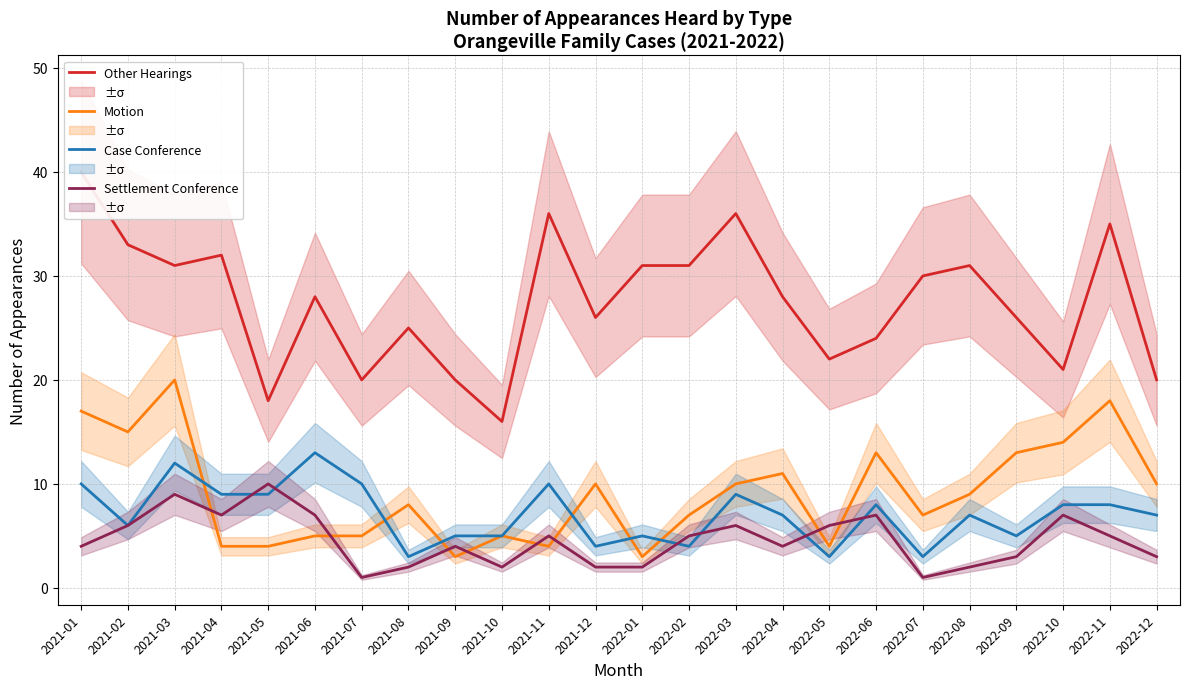

At which category is the sum across all series the highest?

2021-03